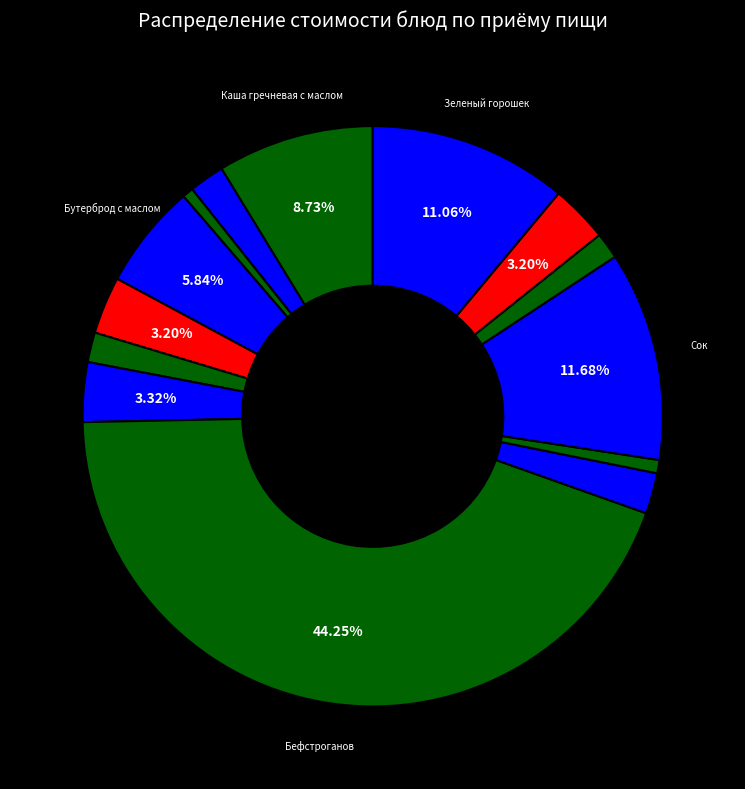

To the nearest percent, what is the difference between the largest and smallest slice percentages?

44%